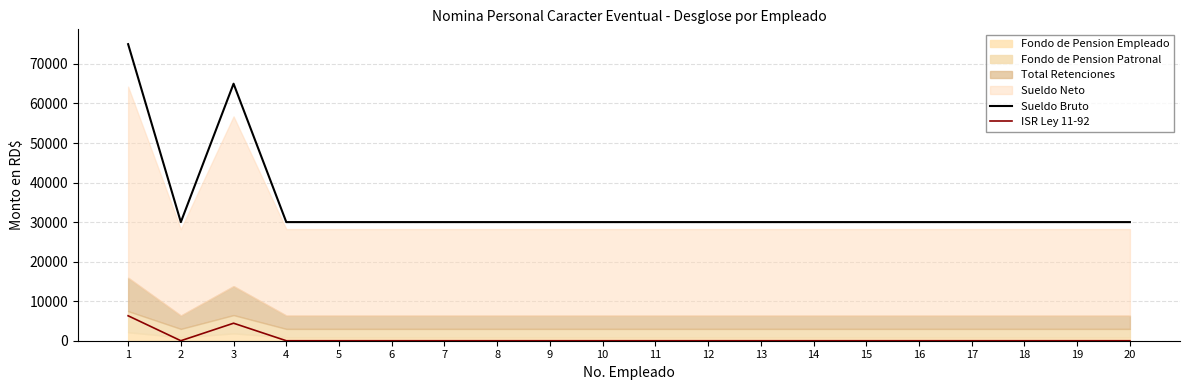

What is the highest value of the ISR Ley 11-92 series?

6309.4